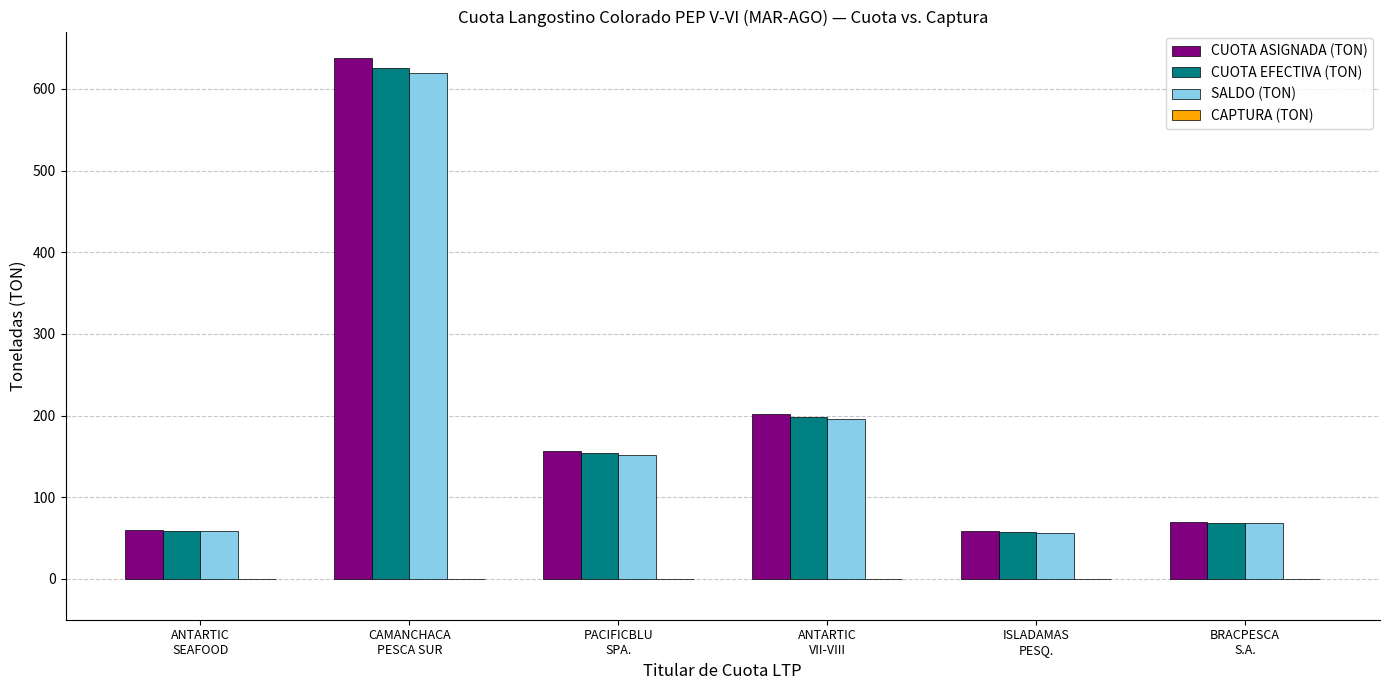

Which series has the widest spread of values?

CUOTA ASIGNADA (TON)